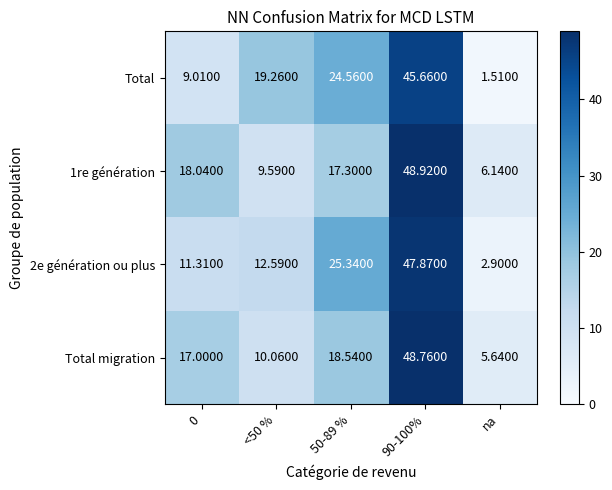

Which category has the lowest value in the Total series?

na